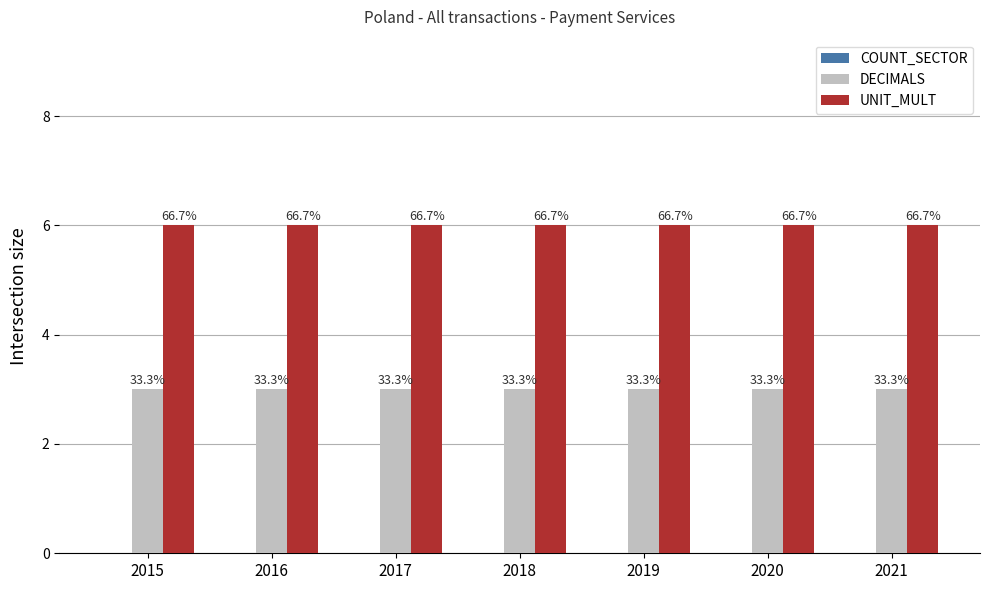

Rank the categories by DECIMALS value from lowest to highest.

2015, 2016, 2017, 2018, 2019, 2020, 2021